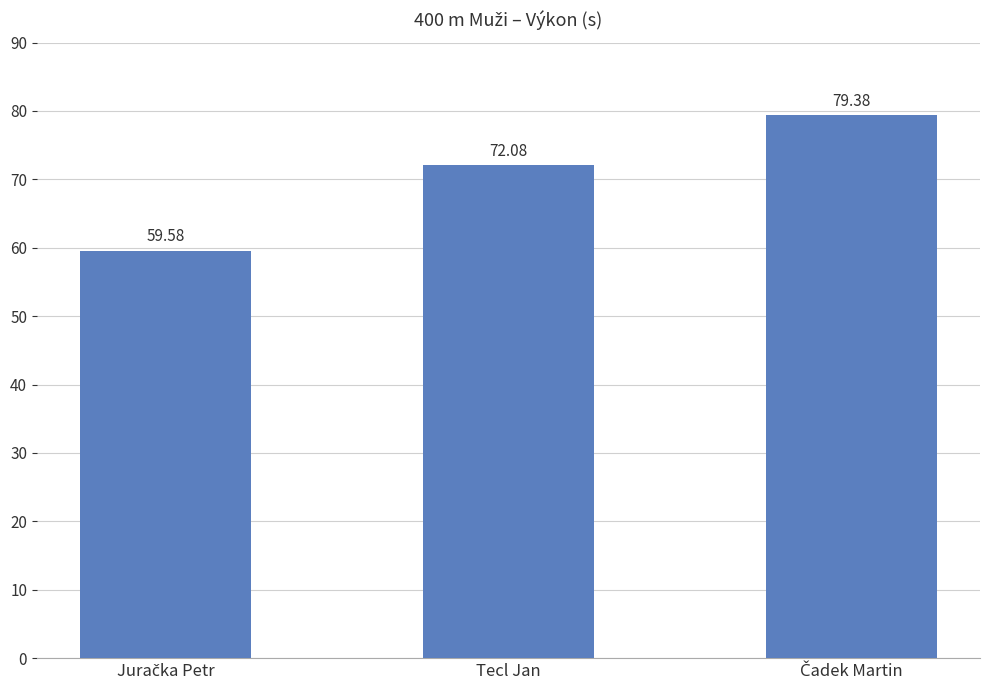

Where does the data first go above 72?

Tecl Jan